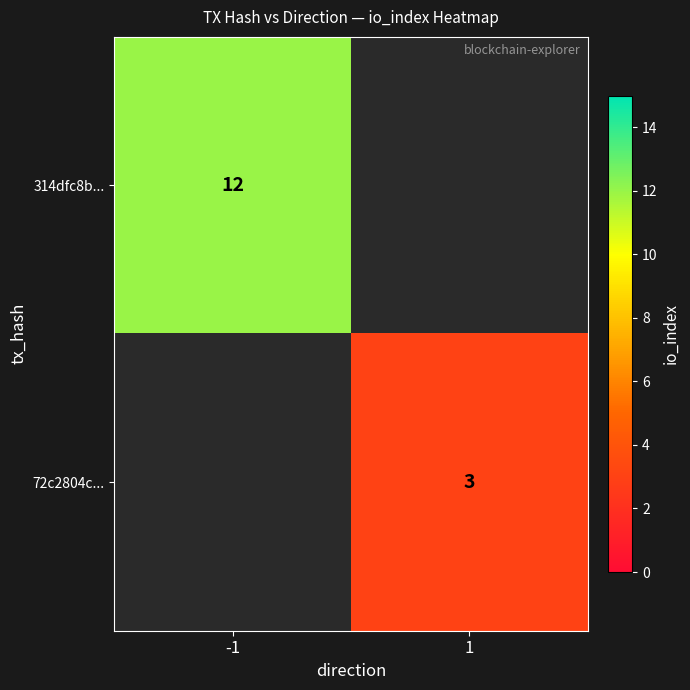

True or false: 314dfc8b... has a value of 8 at -1.

False